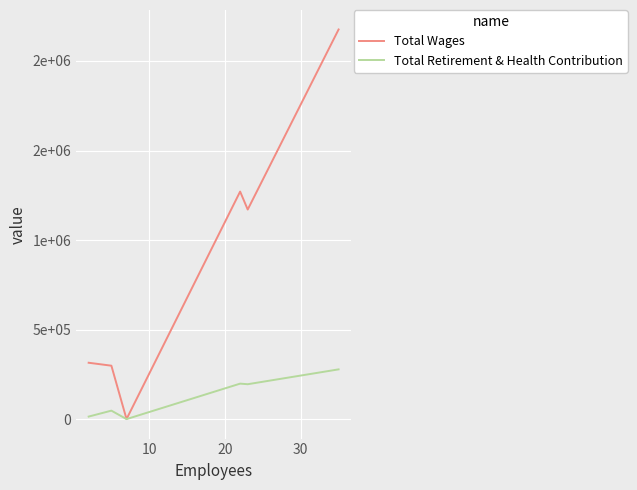

What is the value of the Total Wages point at the 4th from the left?

1270641